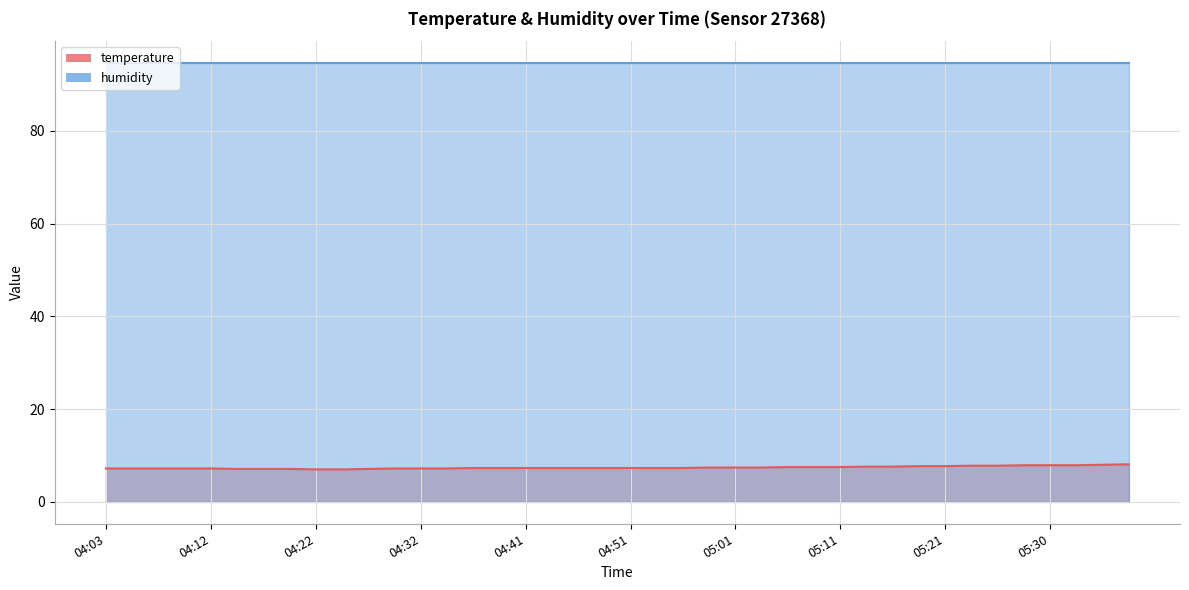

Which has a higher value, 04:49 or 04:03?

04:49